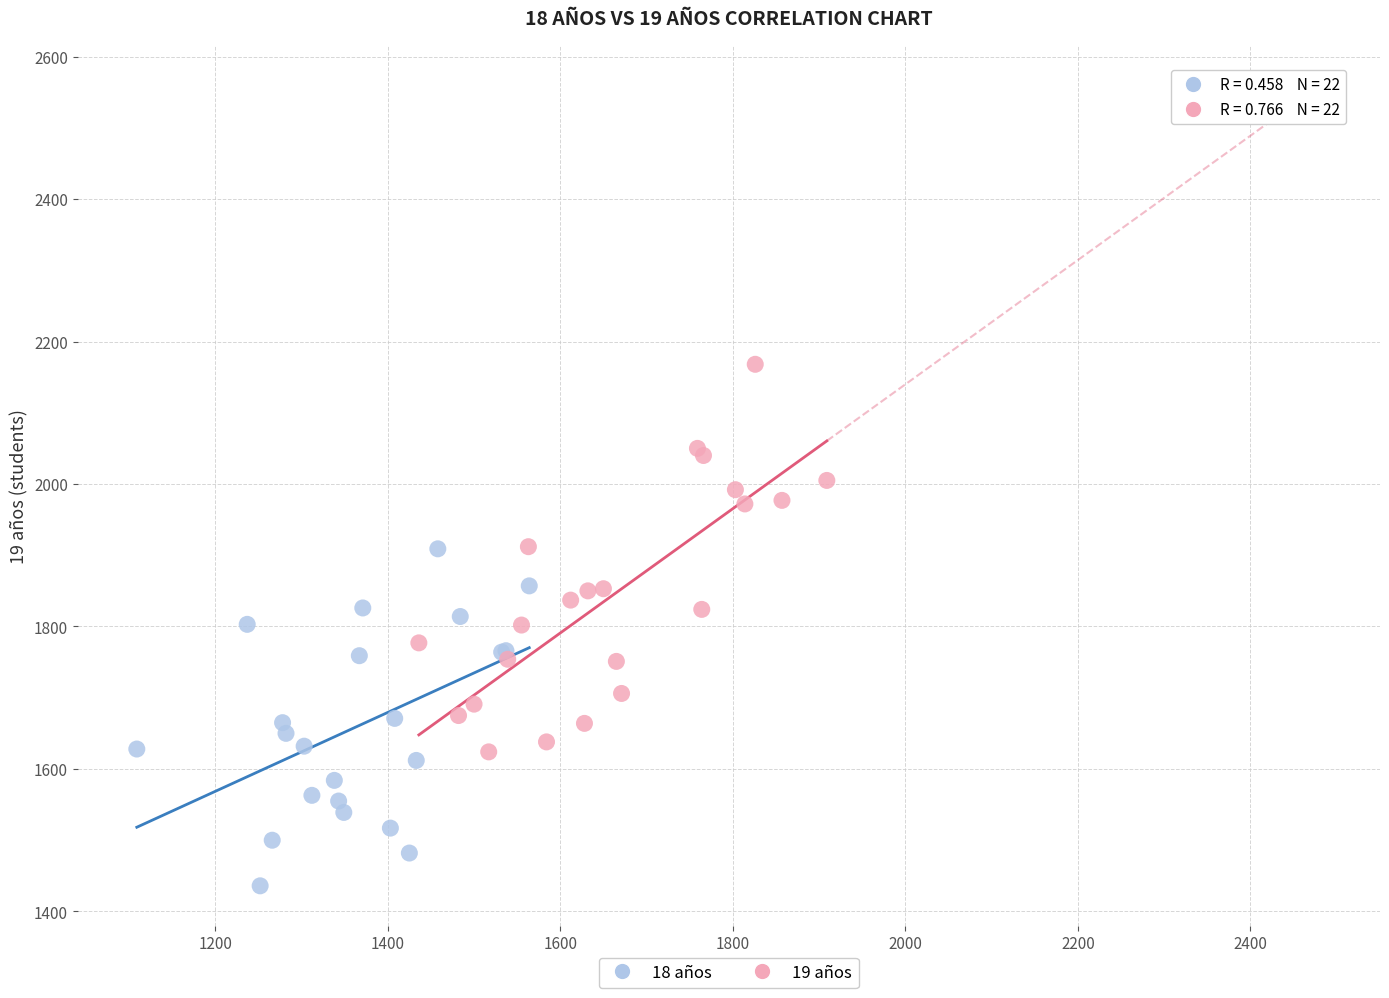

What are all the series names shown in the legend?

18 años, 19 años